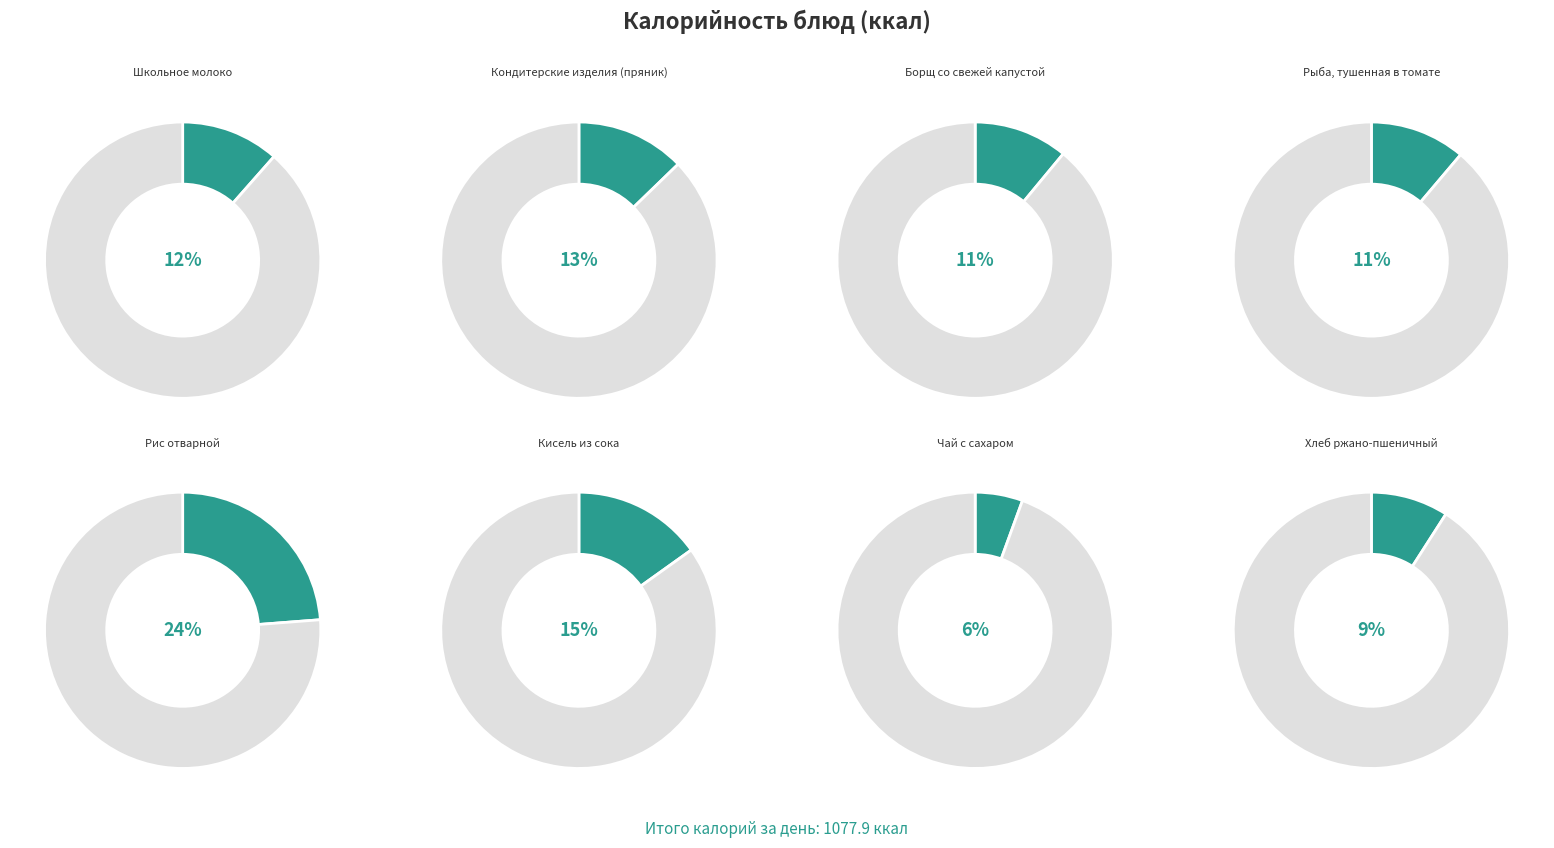

To the nearest percent, what is the combined percentage of Школьное молоко and Кисель из сока?

27%